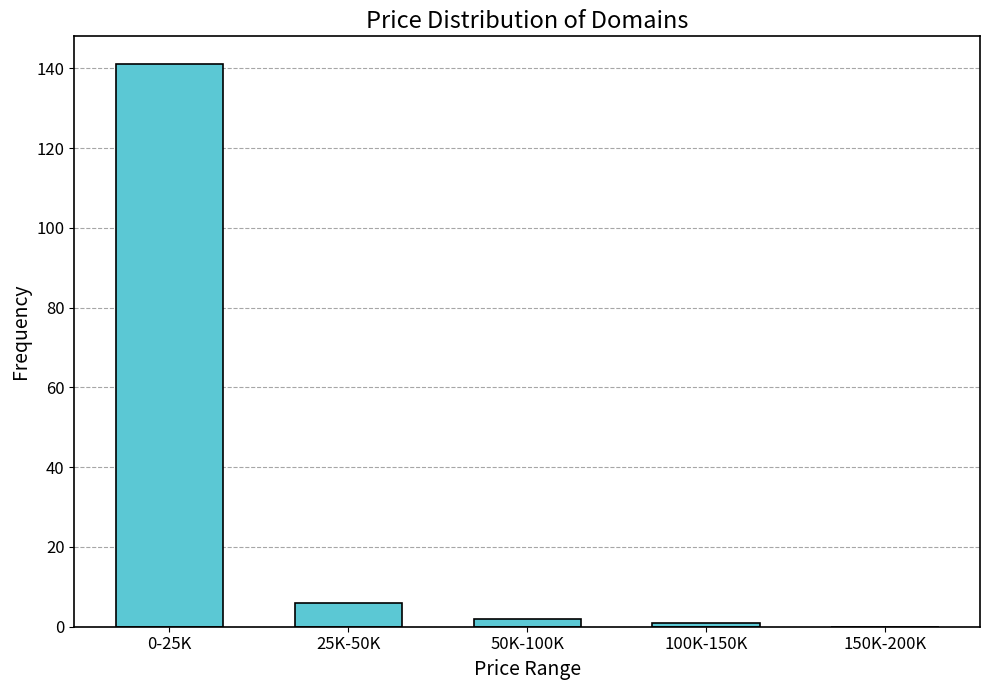

Reading right to left, transcribe all the data shown in this chart.

150K-200K=0	100K-150K=1	50K-100K=2	25K-50K=6	0-25K=141